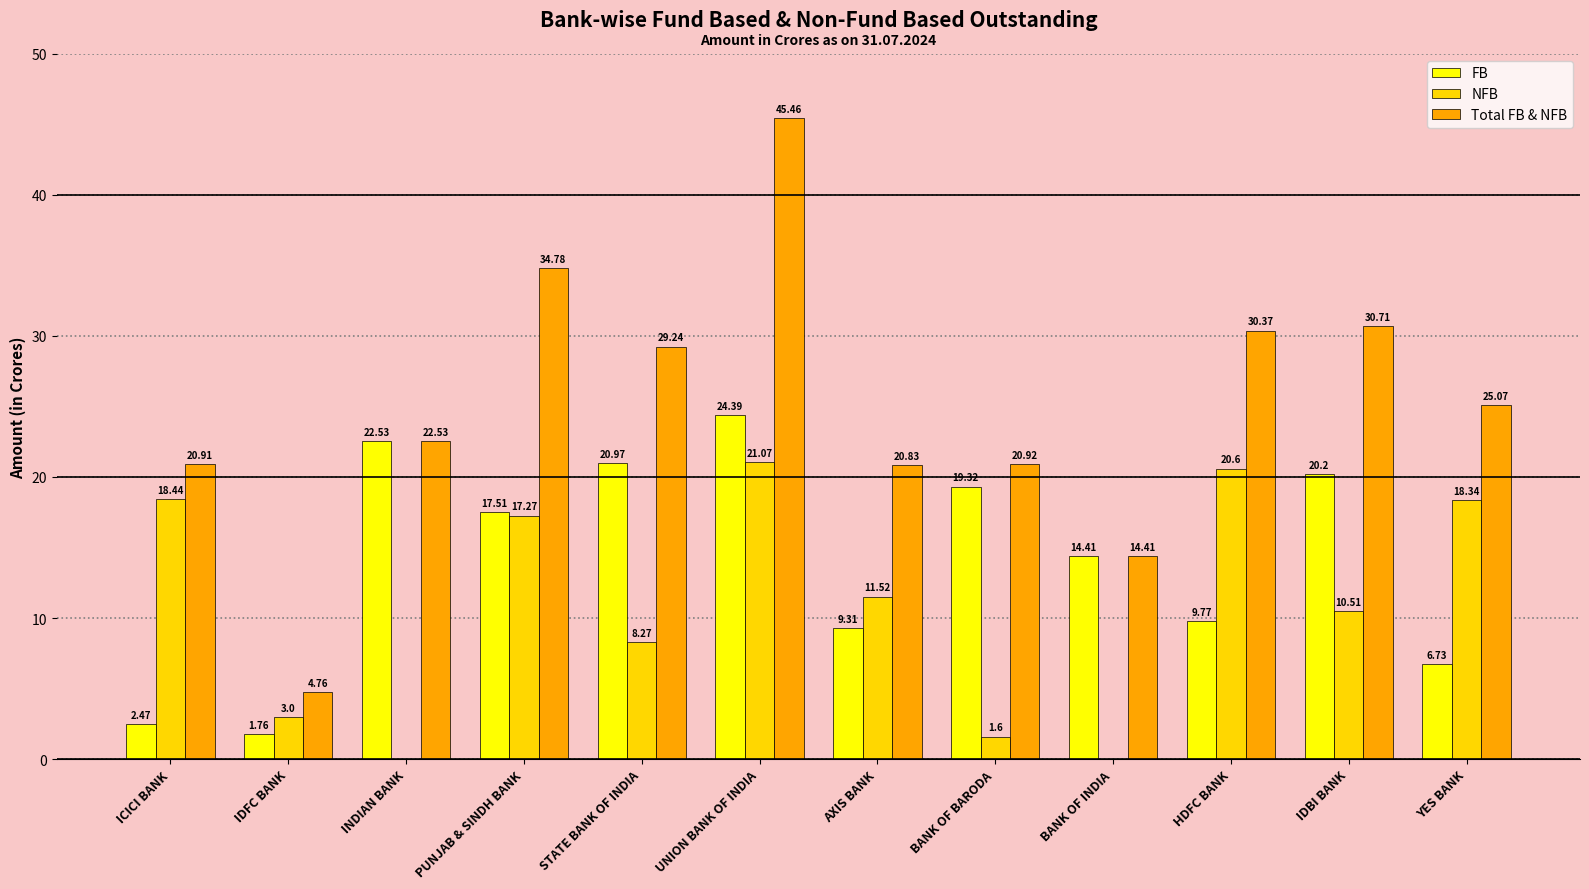

How many distinct data groups are displayed?

3